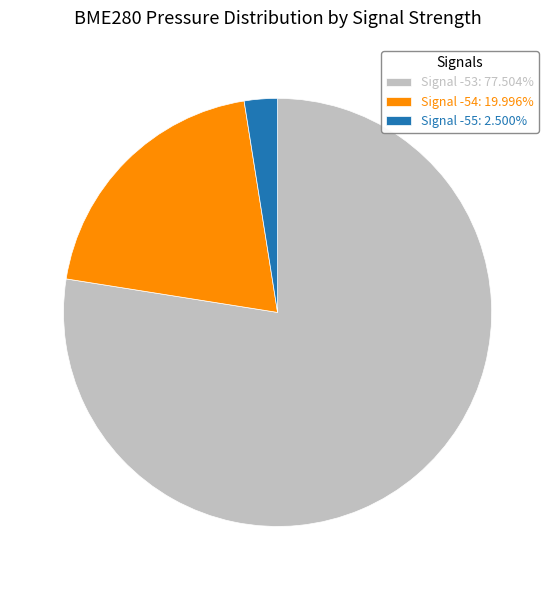

What is the ratio of the value at Signal -53: 77.504% to the value at Signal -55: 2.500%?

31.0